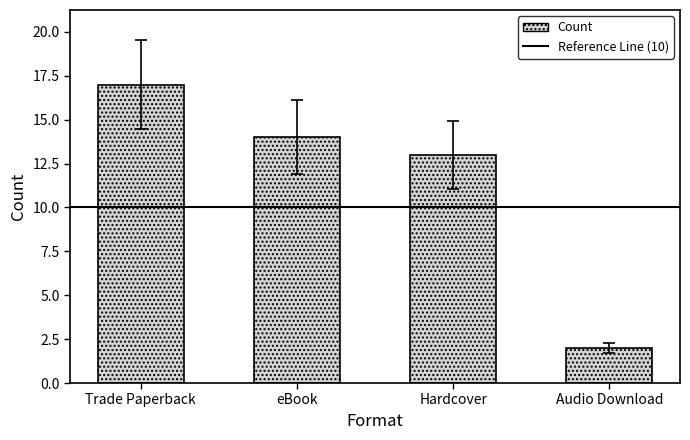

Read the value at eBook.

14